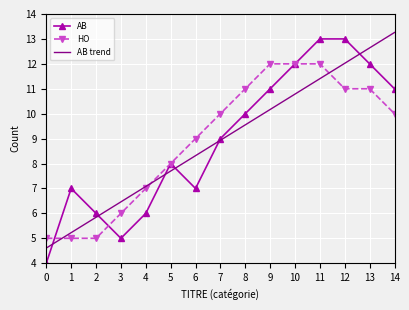

How many values in the AB trend series are below 8?

6